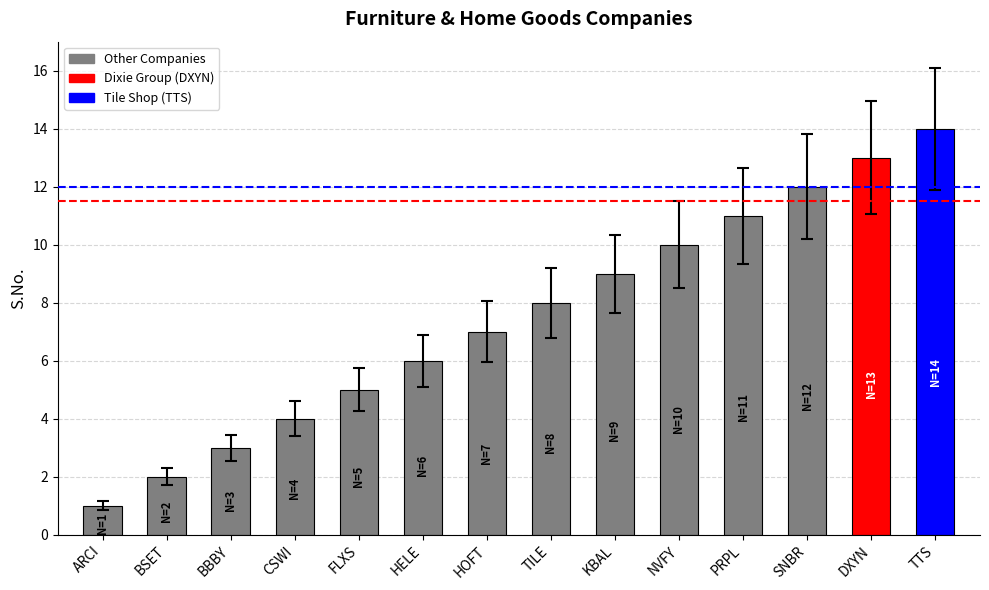

The chart shows a value of 6 at CSWI. True or false?

False